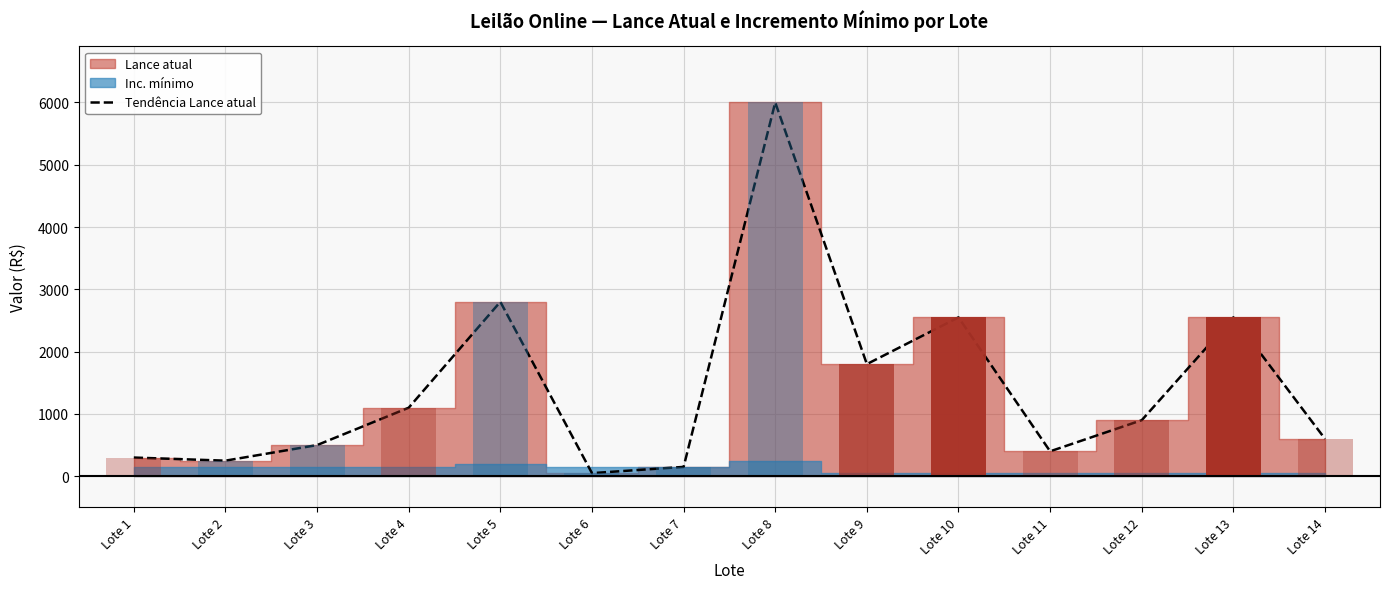

Rank the categories by value from lowest to highest.

Lote 6, Lote 7, Lote 2, Lote 1, Lote 11, Lote 3, Lote 14, Lote 12, Lote 4, Lote 9, Lote 10, Lote 13, Lote 5, Lote 8